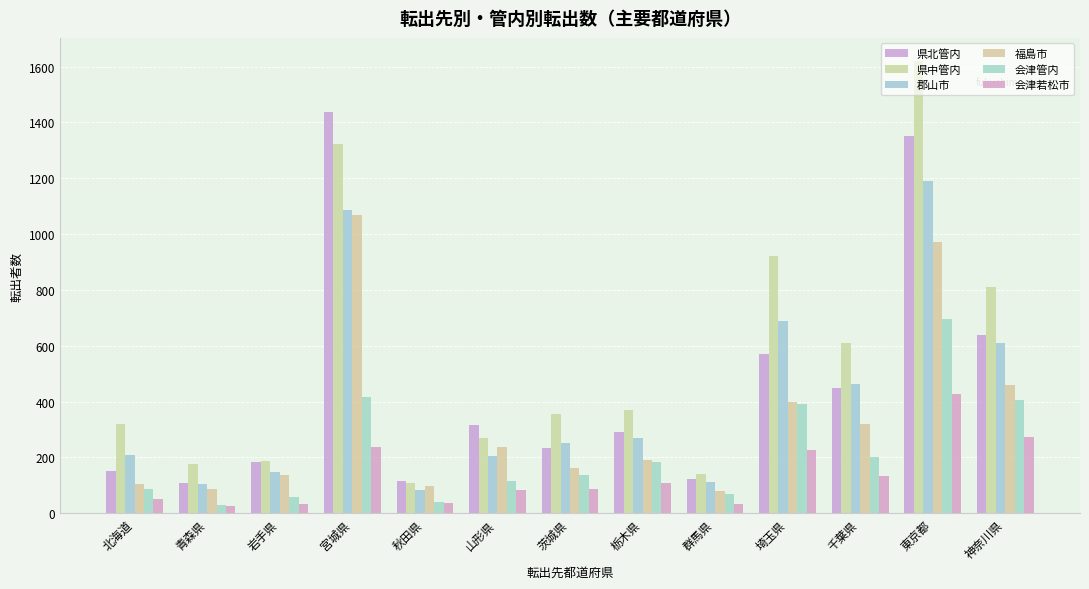

What is the label of the 11th bar from the right?

岩手県